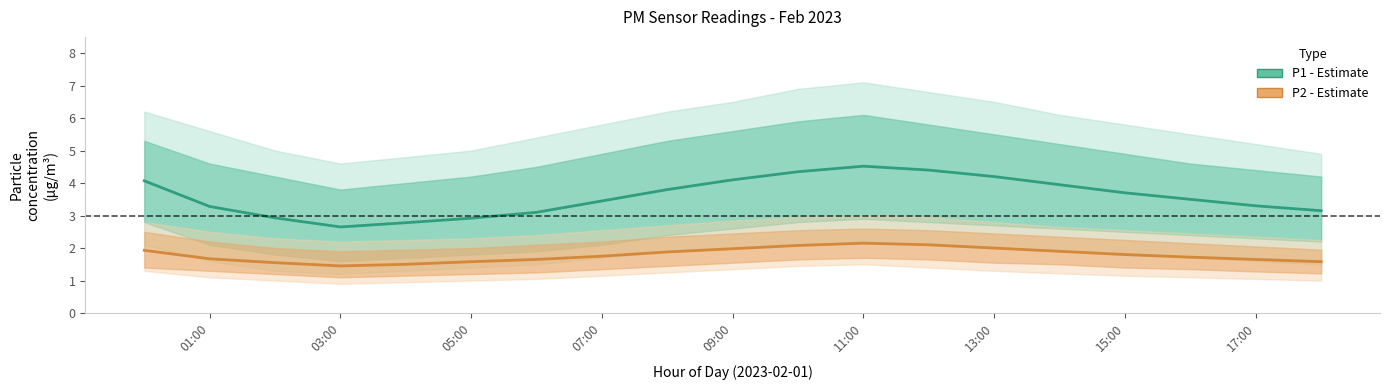

Rank the series by their maximum value, from highest to lowest.

P1 (PM10), P2 (PM2.5)